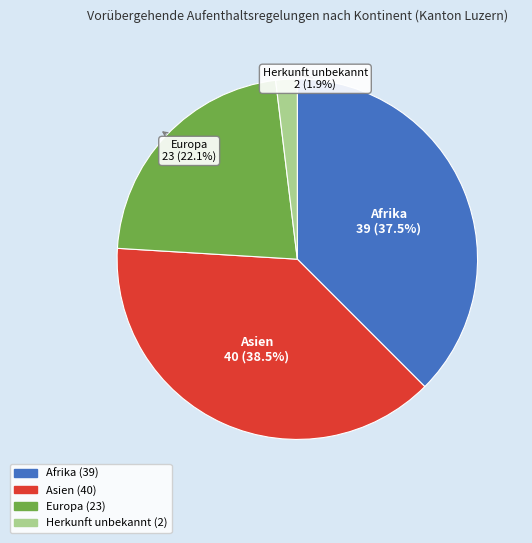

Do Europa and Asien together represent more than half of the pie?

Yes